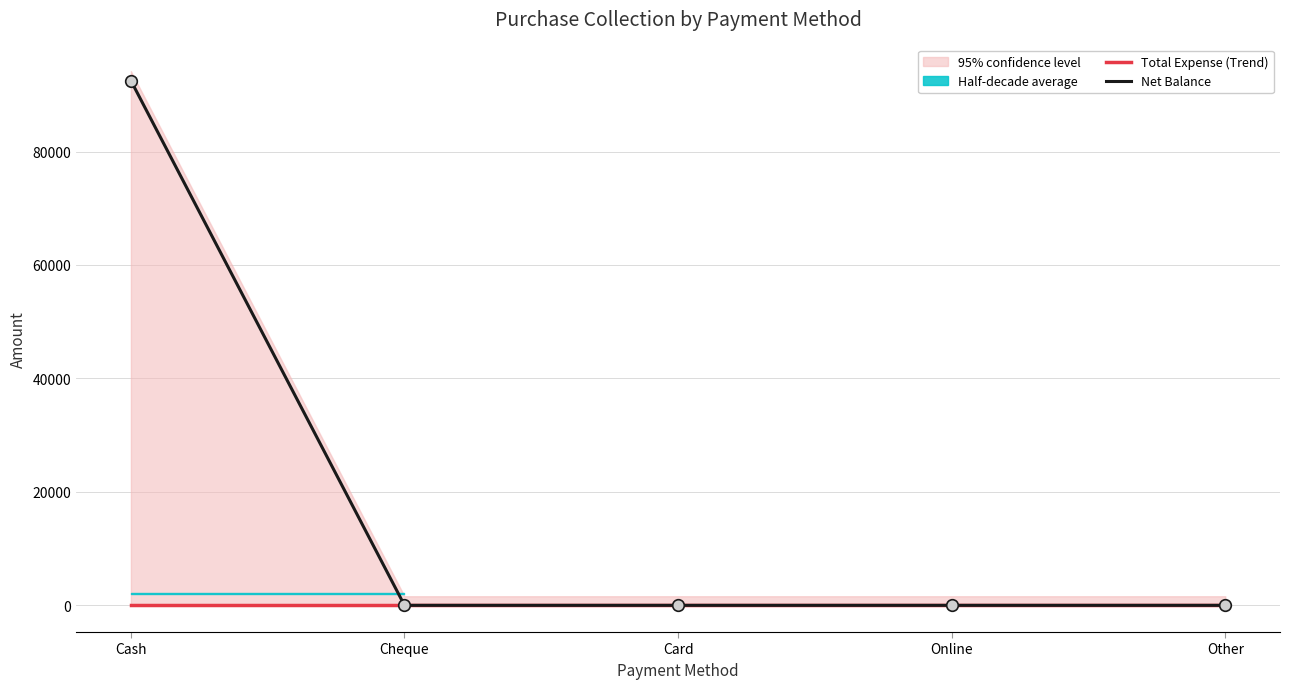

Is the value of Net Balance at Cheque greater than the value of Total Expense (Trend) at Card?

No